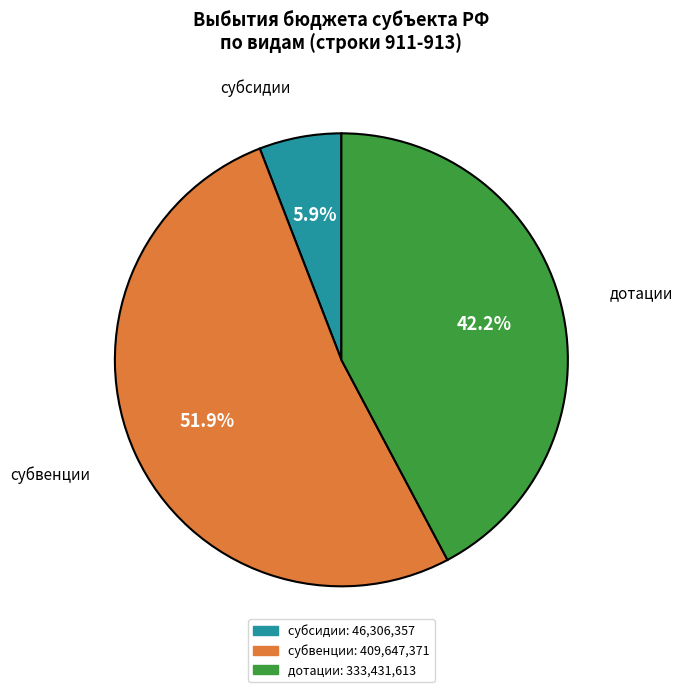

To the nearest percent, what percentage of the pie is дотации?

42%